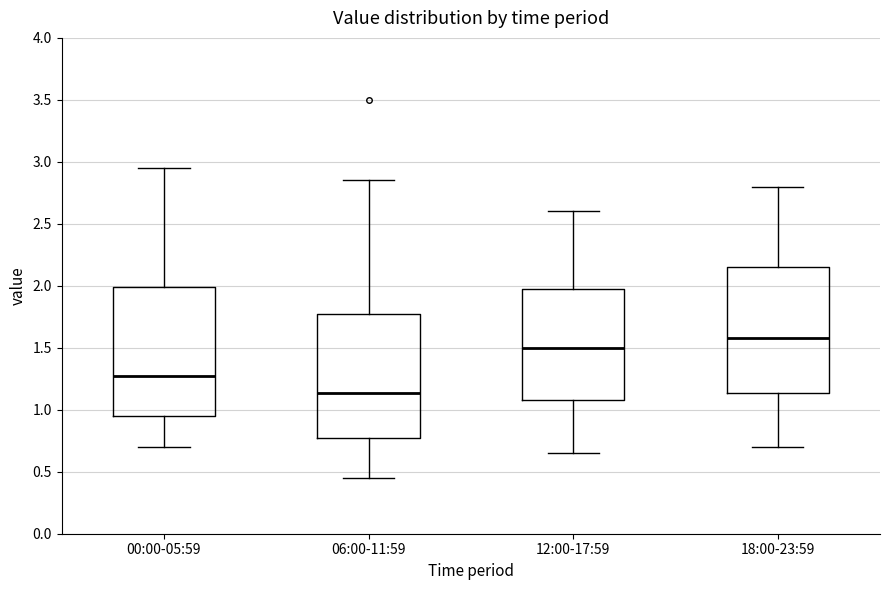

Which box's median line is the lowest?

06:00-11:59